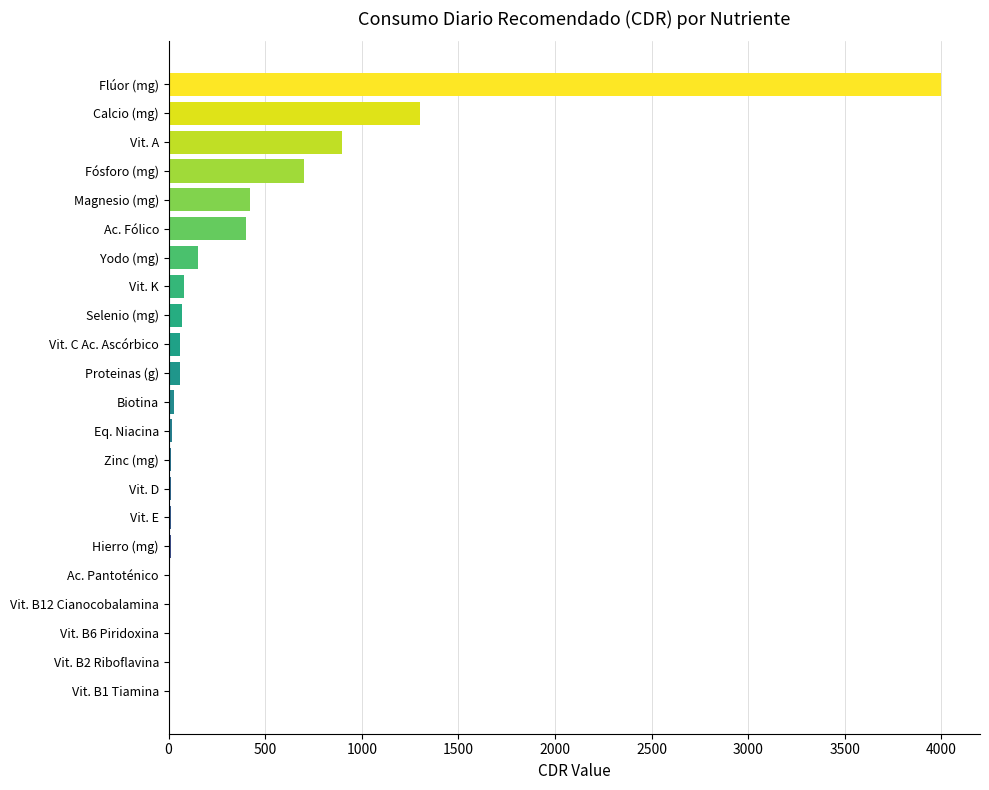

Count the number of categories in the chart.

22